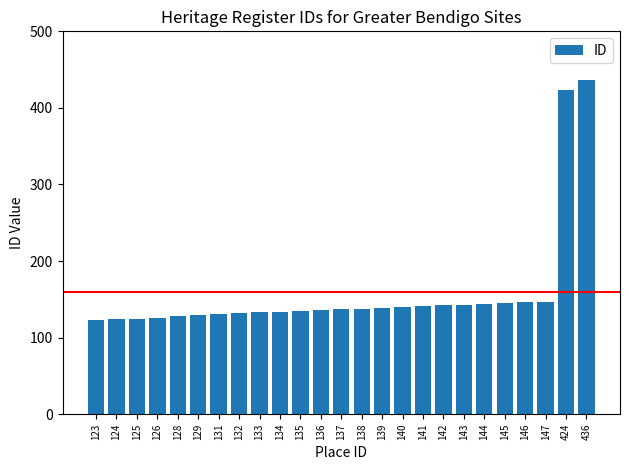

Read the value at 145, to the nearest 5.

145